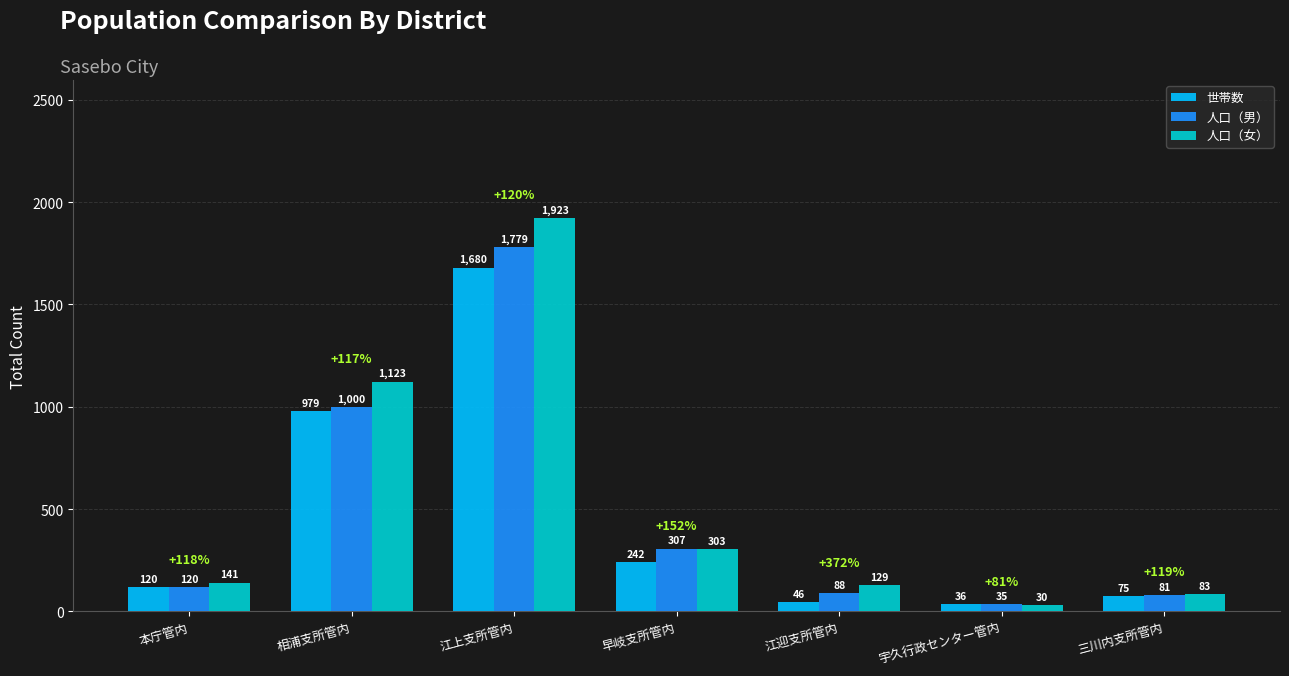

What is the label of the 4th bar from the left?

早岐支所管内